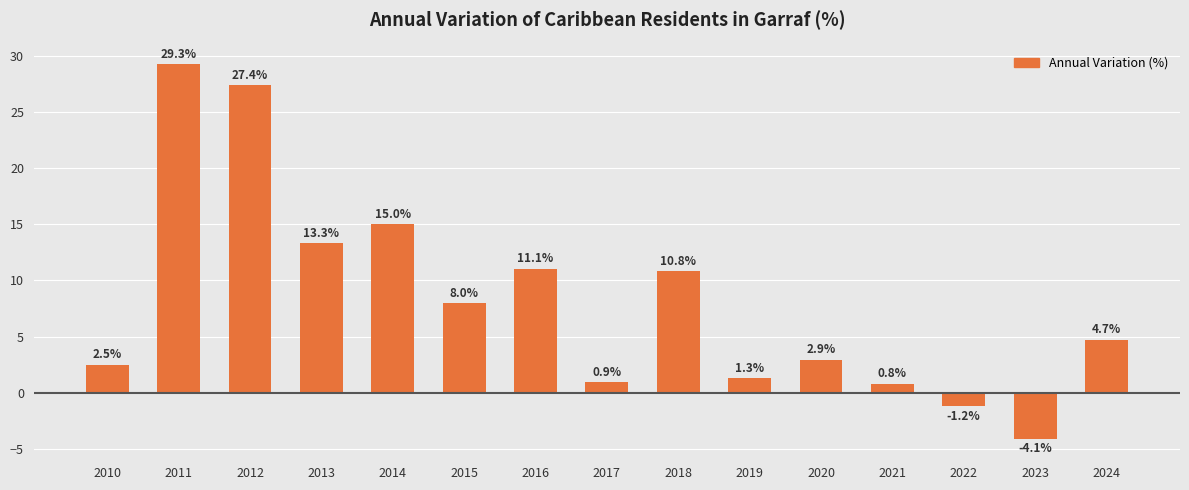

What is the sum of the values at 2021 and 2012?

28.2